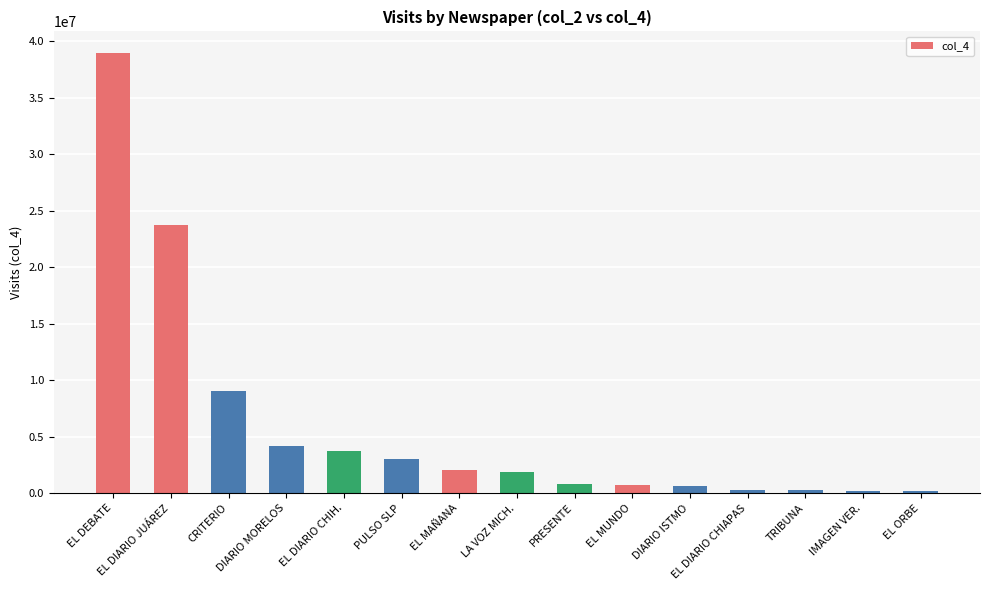

What is the label of the 15th bar from the right?

EL DEBATE